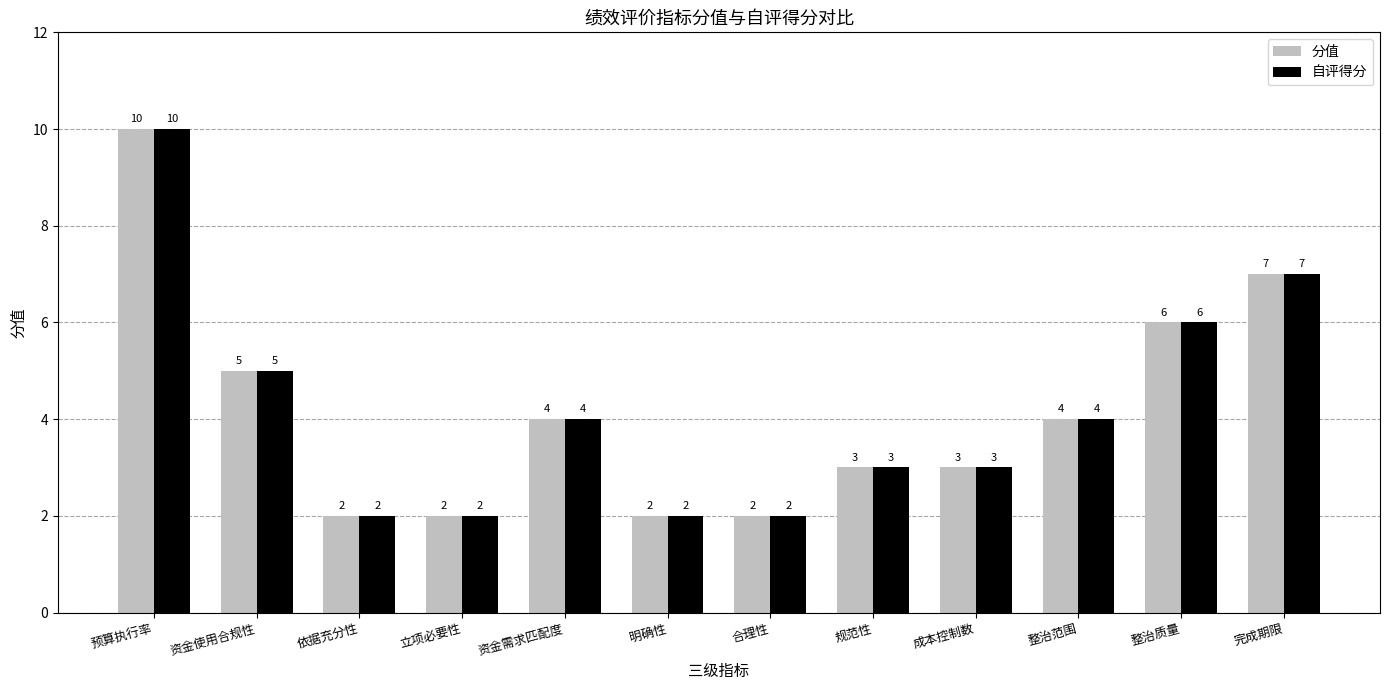

How many distinct data groups are displayed?

2